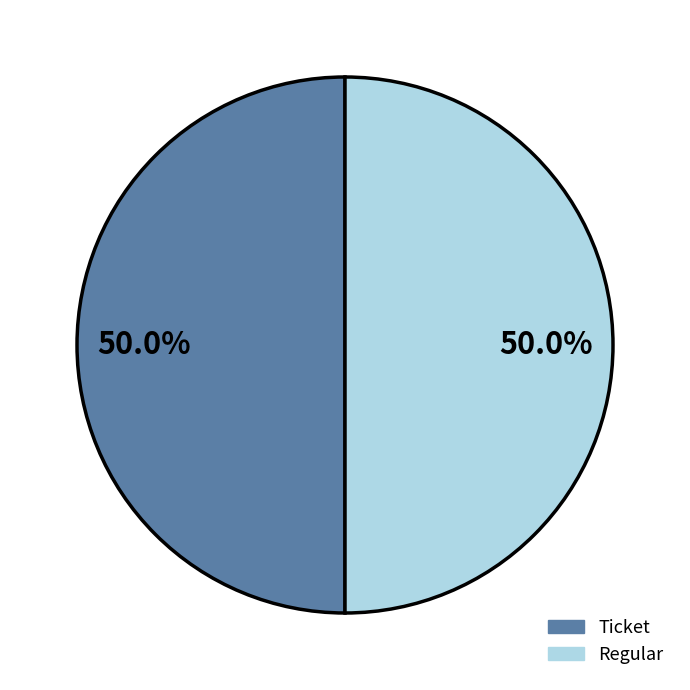

What portion of the pie excludes Regular?

50.0%